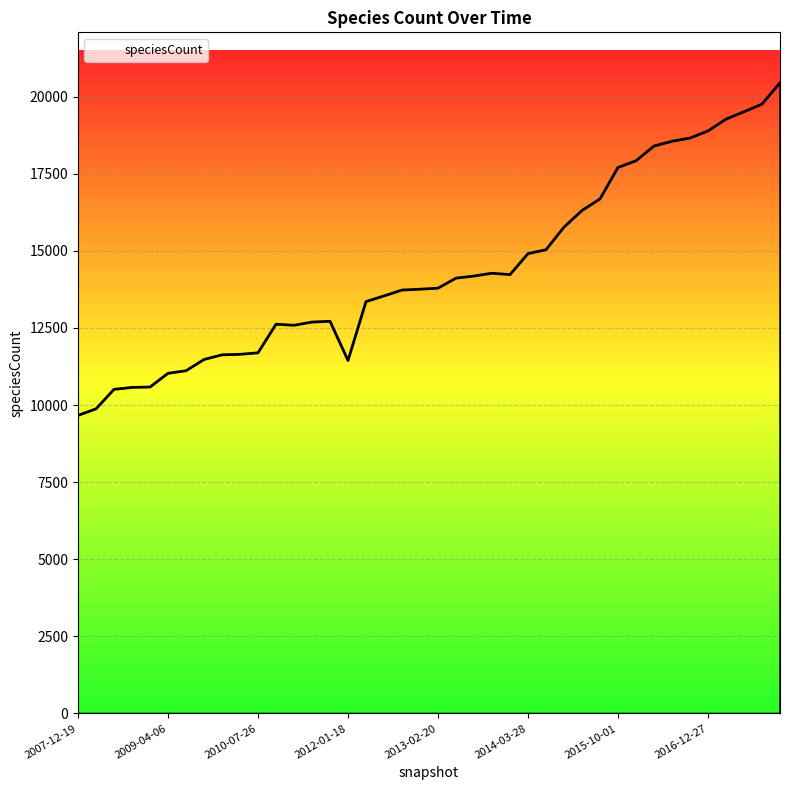

Count the number of categories in the chart.

40